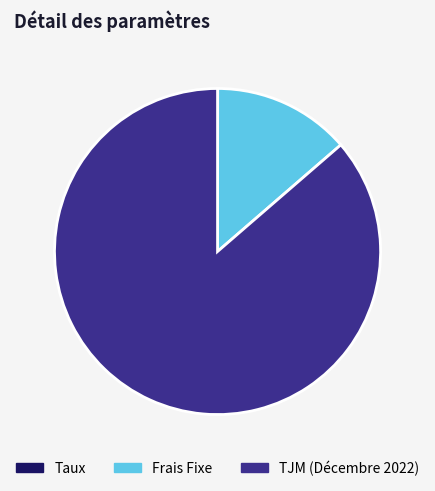

Which has a higher value, TJM (Décembre 2022) or Frais Fixe?

TJM (Décembre 2022)